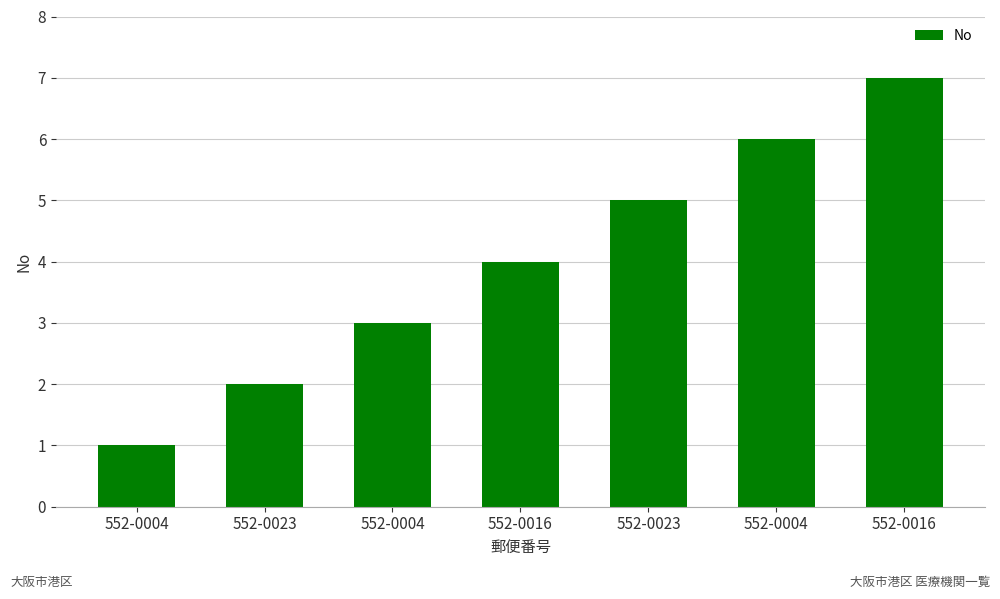

How many series are shown in this chart?

1